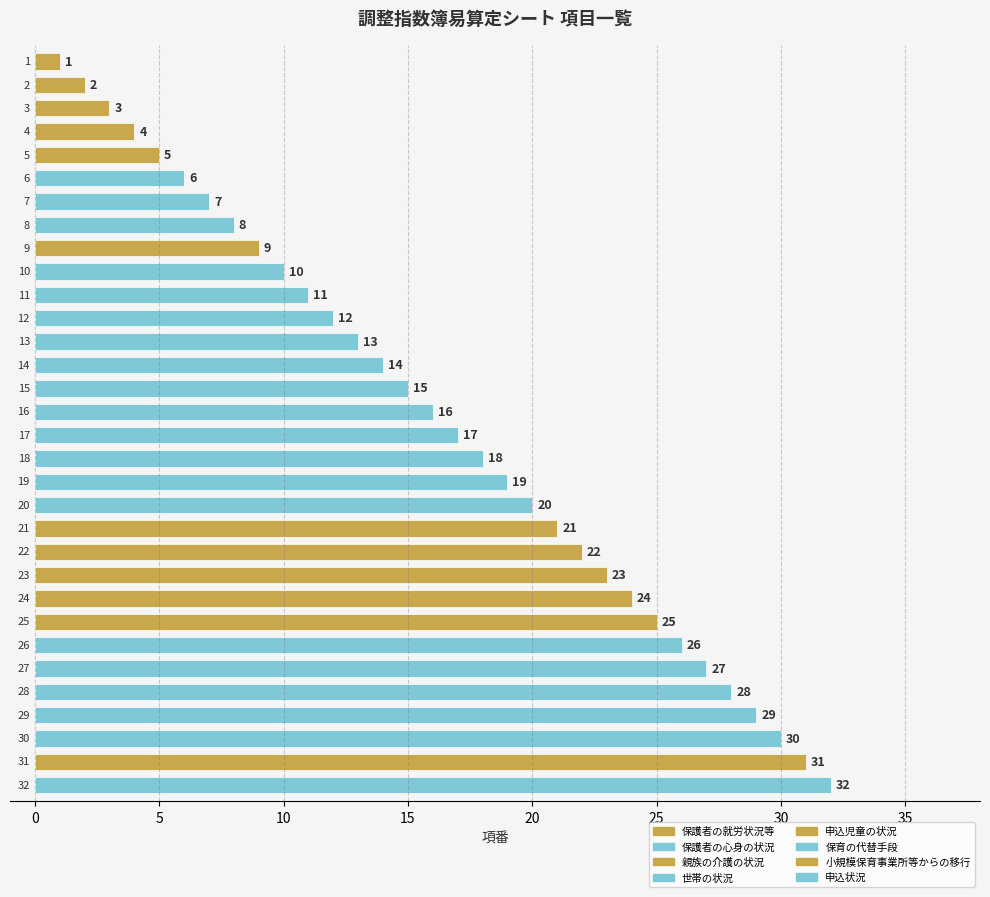

What is the maximum value shown in the chart?

32